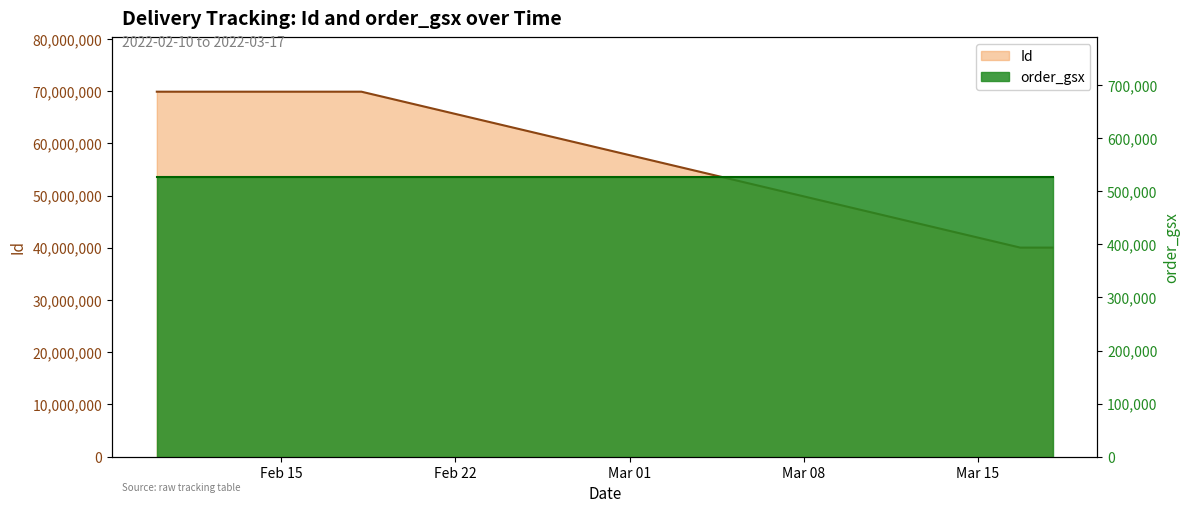

What is the difference between the second highest and minimum values?

29847493